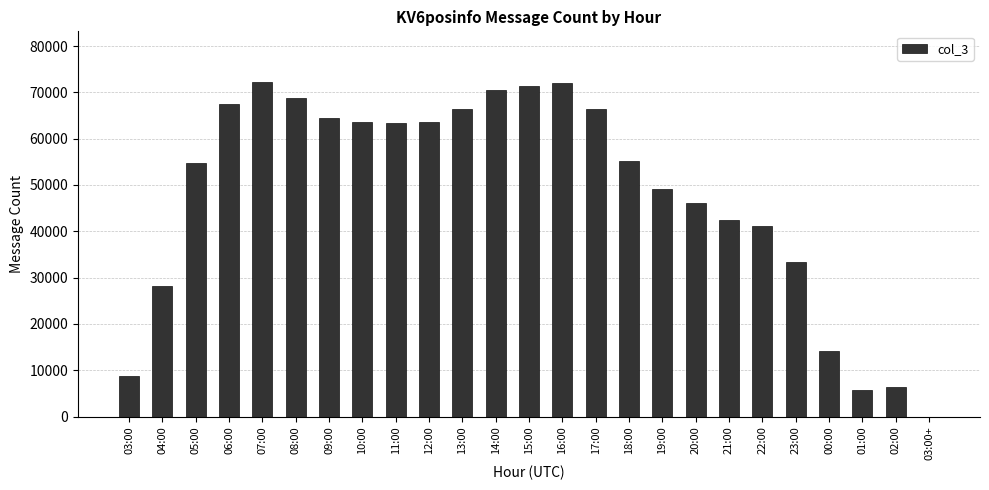

Where does the data first go above 55235?

06:00